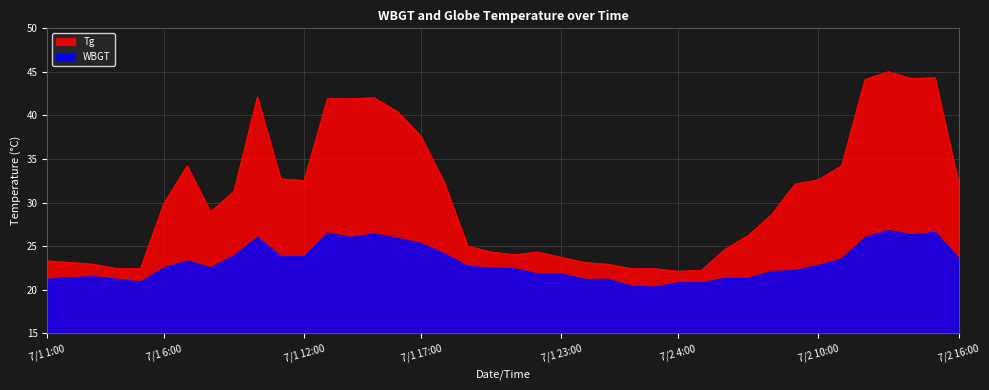

Between 7/1 18:00 and 7/1 20:00, which series saw the biggest shift?

Tg